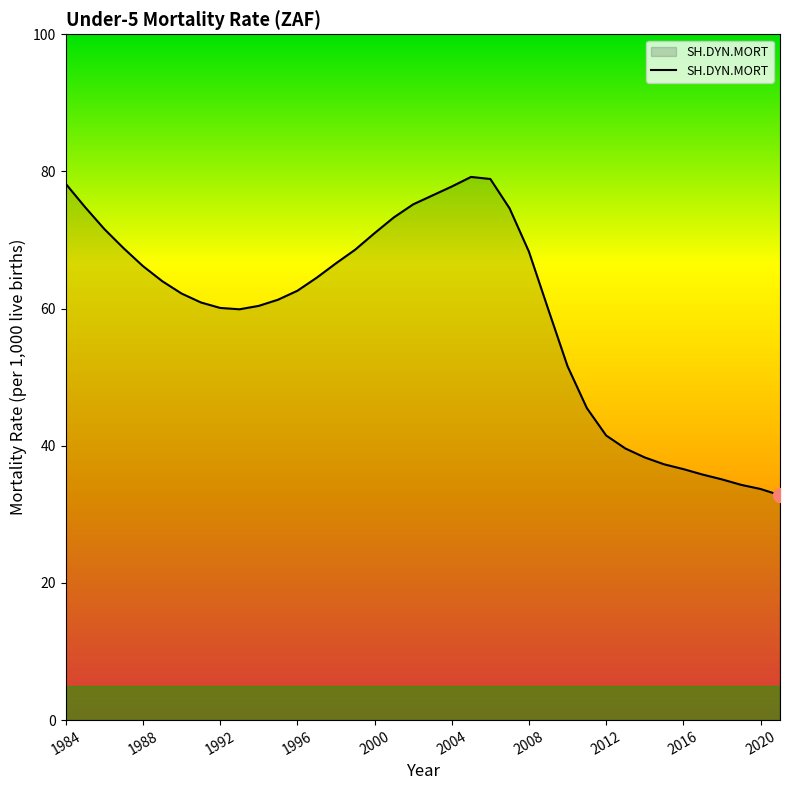

What is the maximum value shown in the chart?

79.2